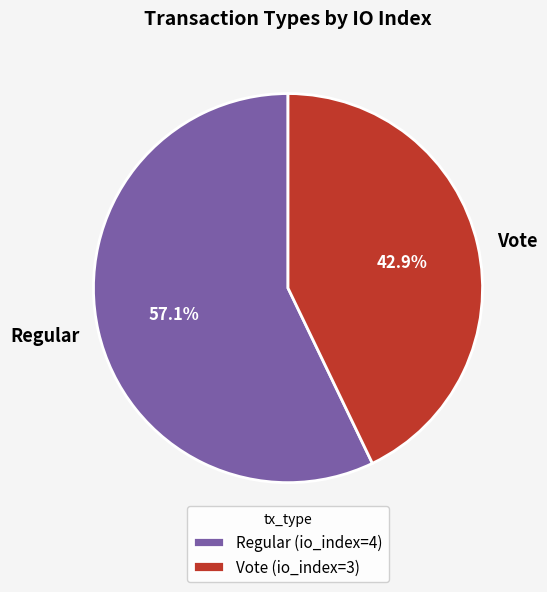

How much of the chart is everything except Regular?

42.9%